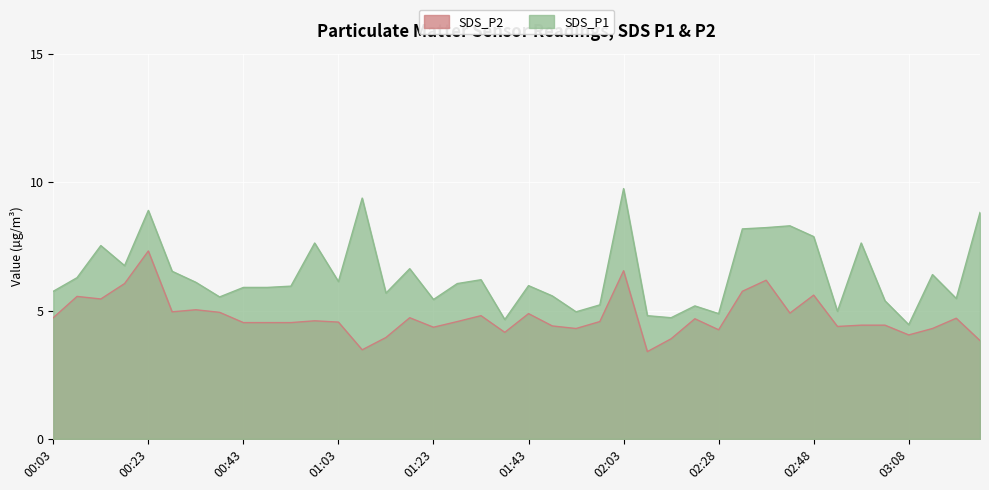

How many distinct data groups are displayed?

2